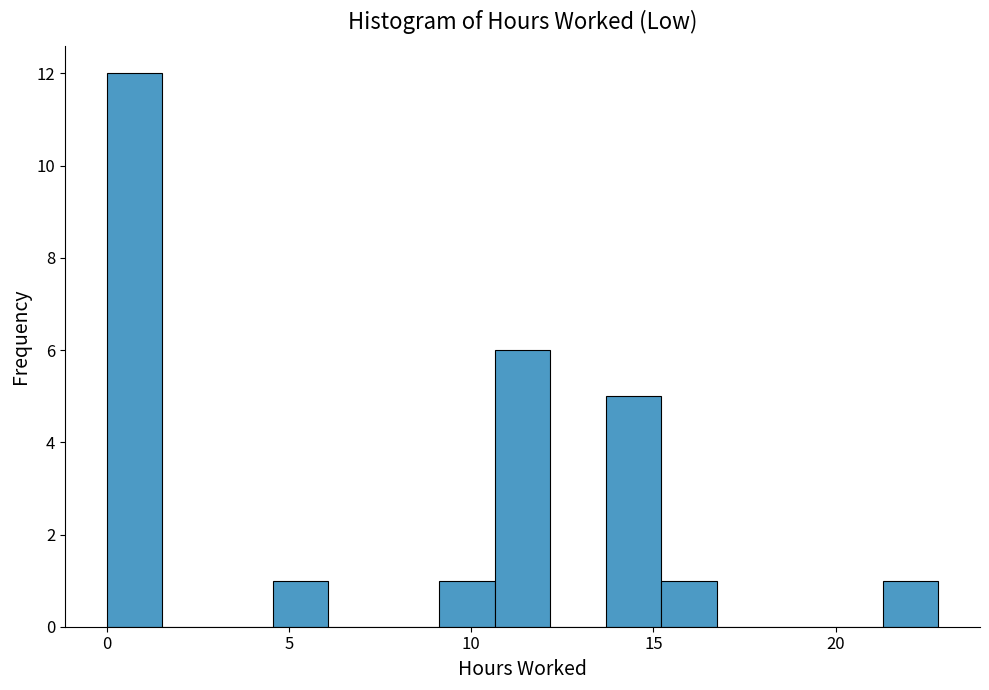

Read against the x-axis, roughly where is the centre of the tallest bar?

1.0